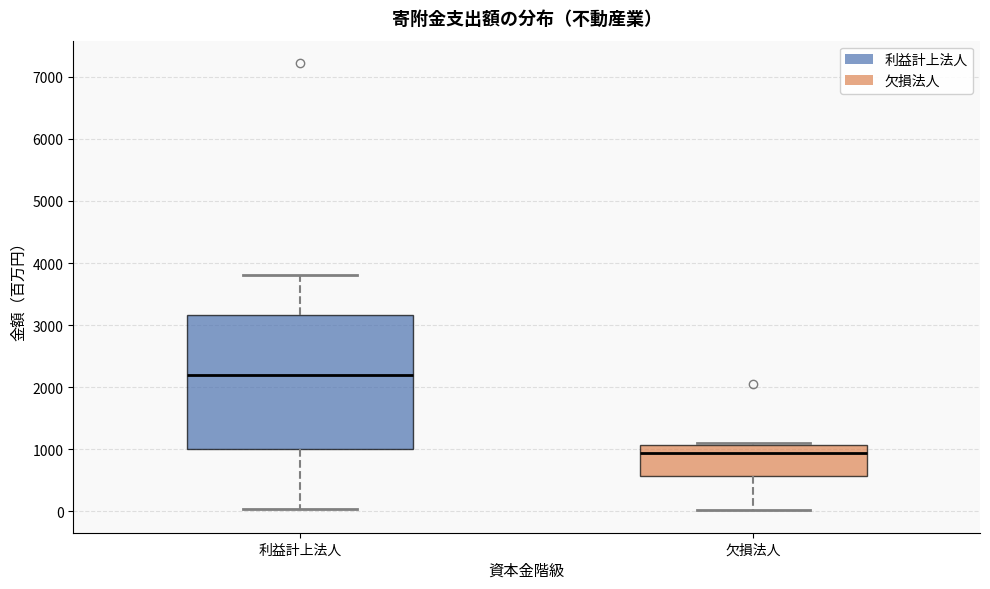

Which box has the lowest median line?

欠損法人